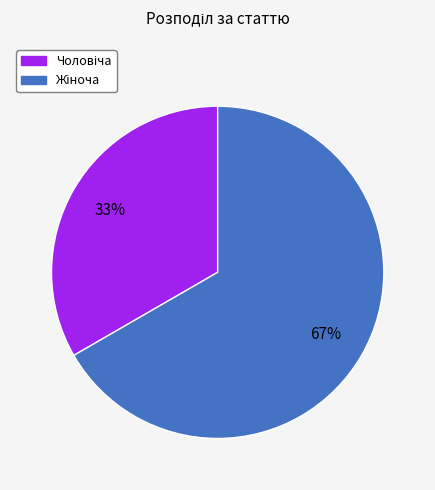

Is there a majority slice in this chart?

Yes